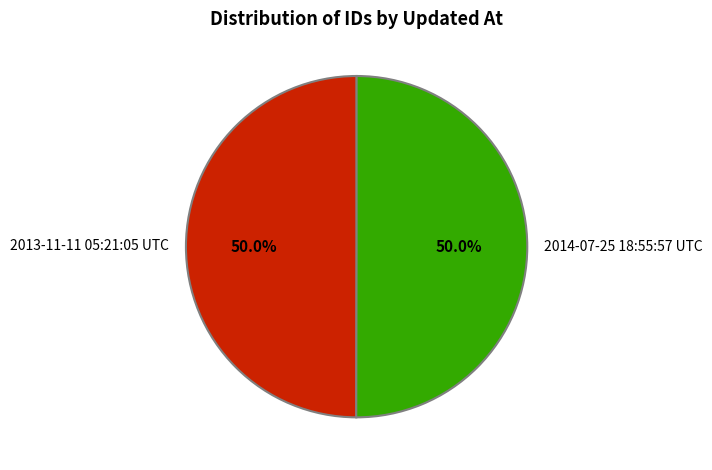

How much of the chart is everything except 2013-11-11 05:21:05 UTC?

50.0%